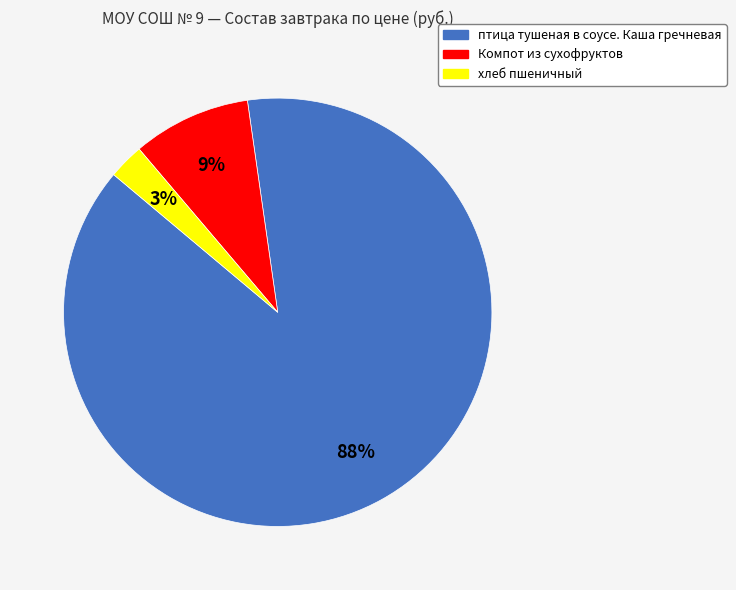

To the nearest percent, what portion does птица тушеная в соусе. Каша гречневая represent?

88%